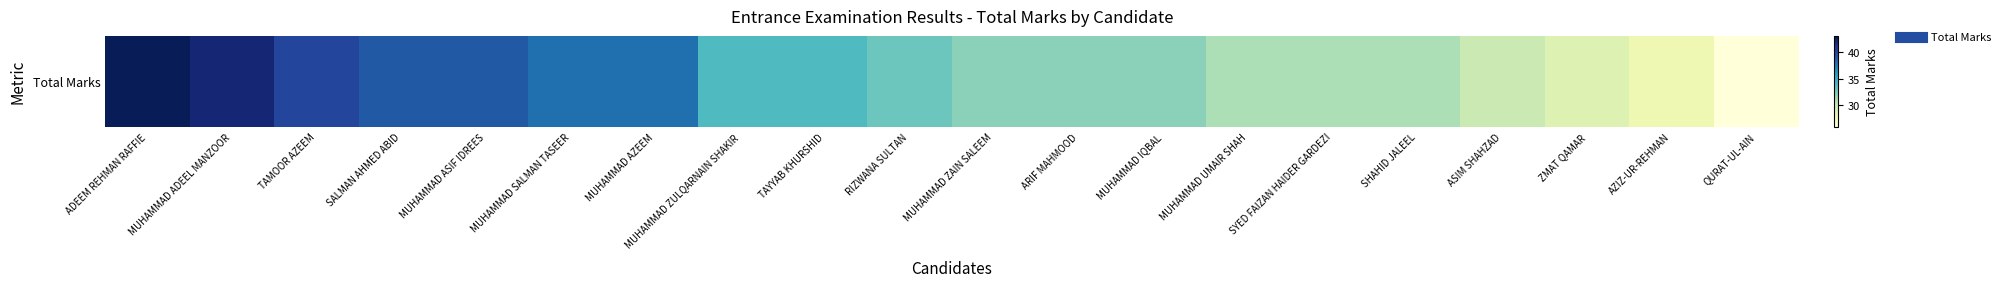

What is the ratio of the value at QURAT-UL-AIN to the value at MUHAMMAD ZAIN SALEEM?

0.8